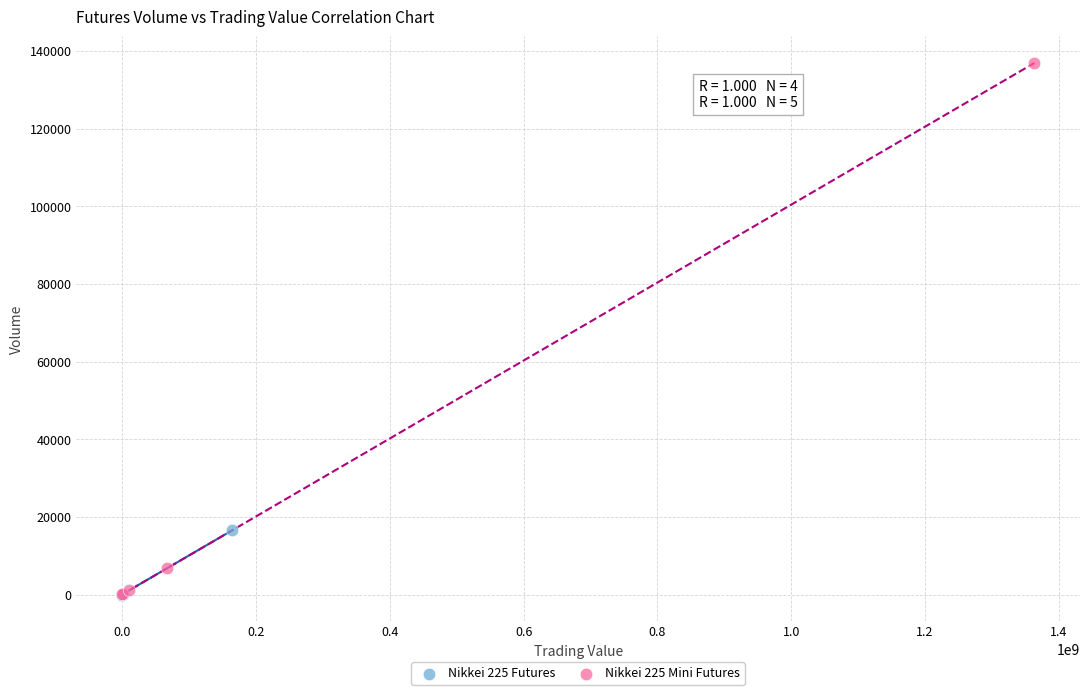

What are all the series names shown in the legend?

Nikkei 225 Futures, Nikkei 225 Mini Futures